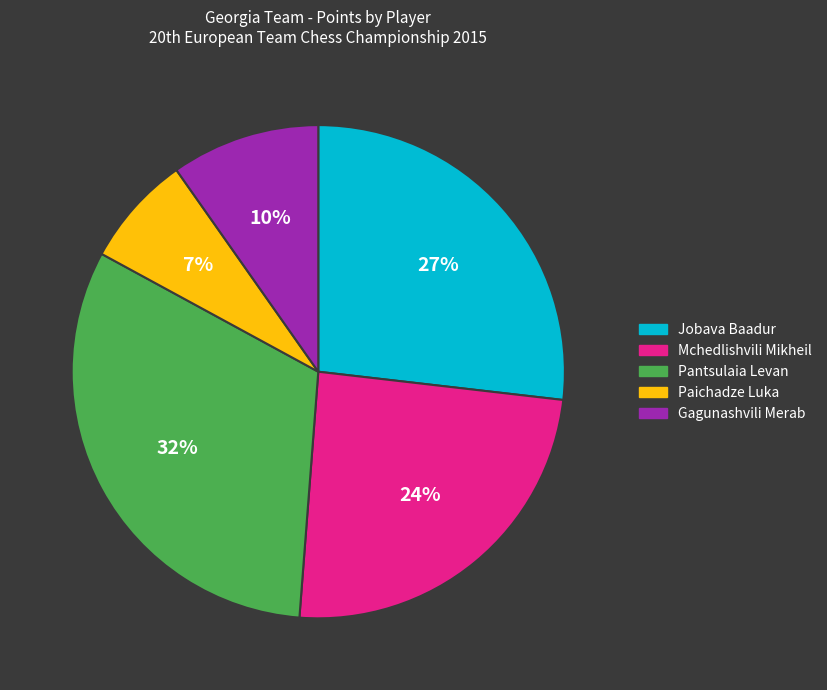

To the nearest percent, what percentage of the pie is Pantsulaia Levan?

32%